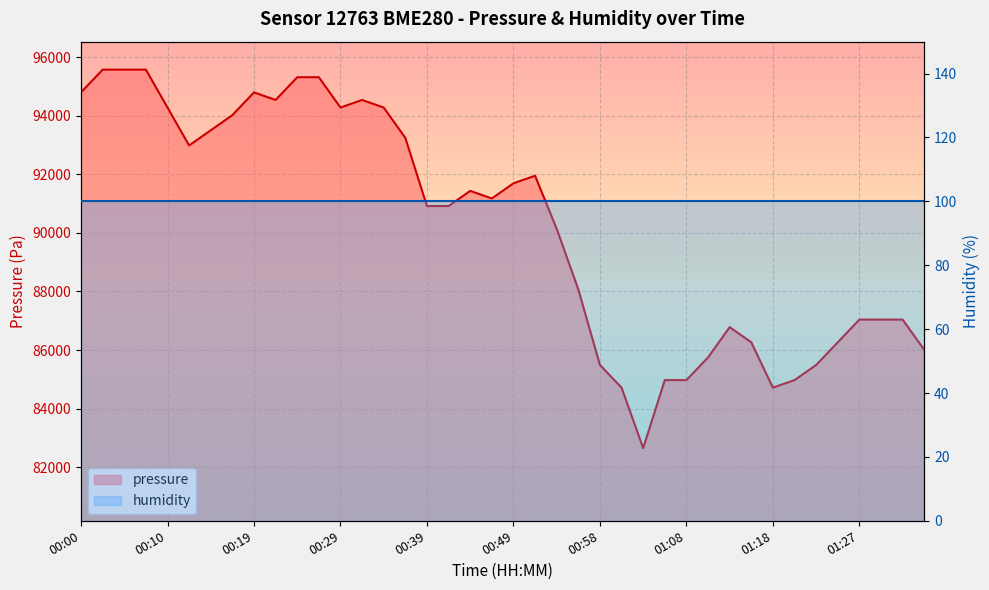

How many data points are above 91173?

20